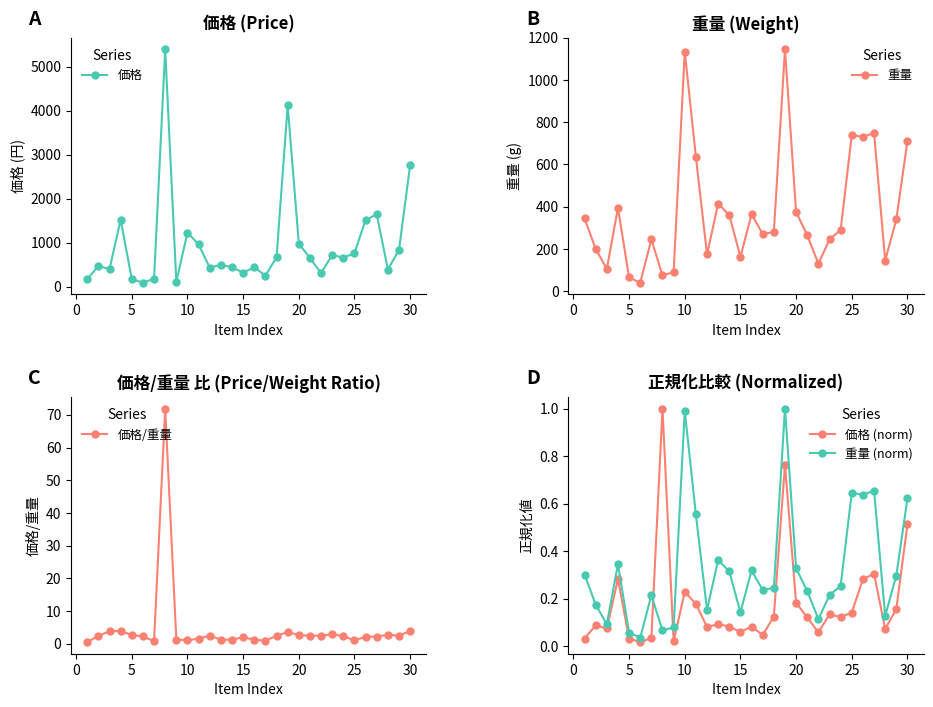

Rank the series by their maximum value, from lowest to highest.

価格 (norm), 重量 (norm), 価格/重量, 重量, 価格